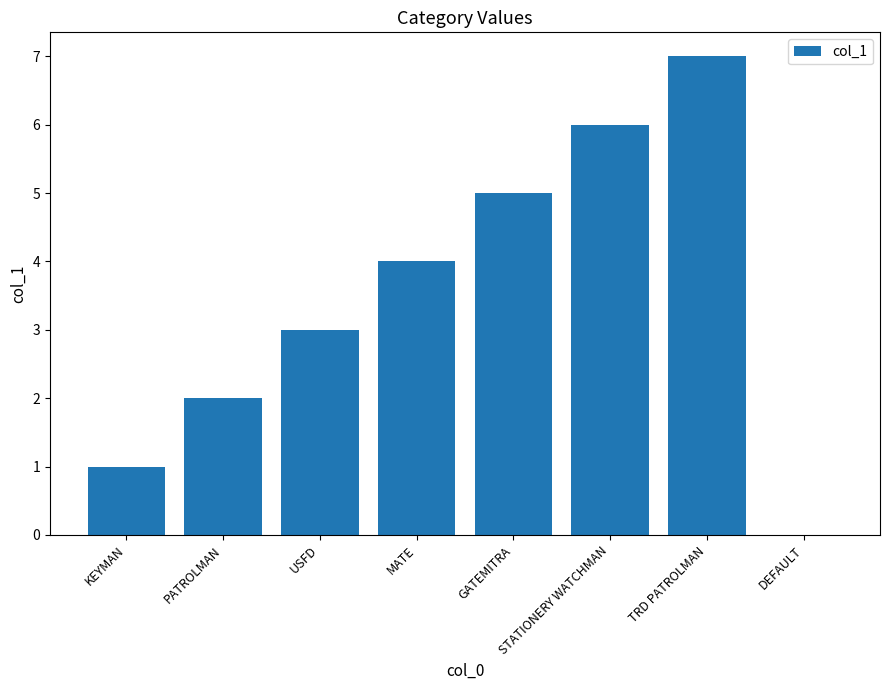

The value at DEFAULT is -3. True or false?

False